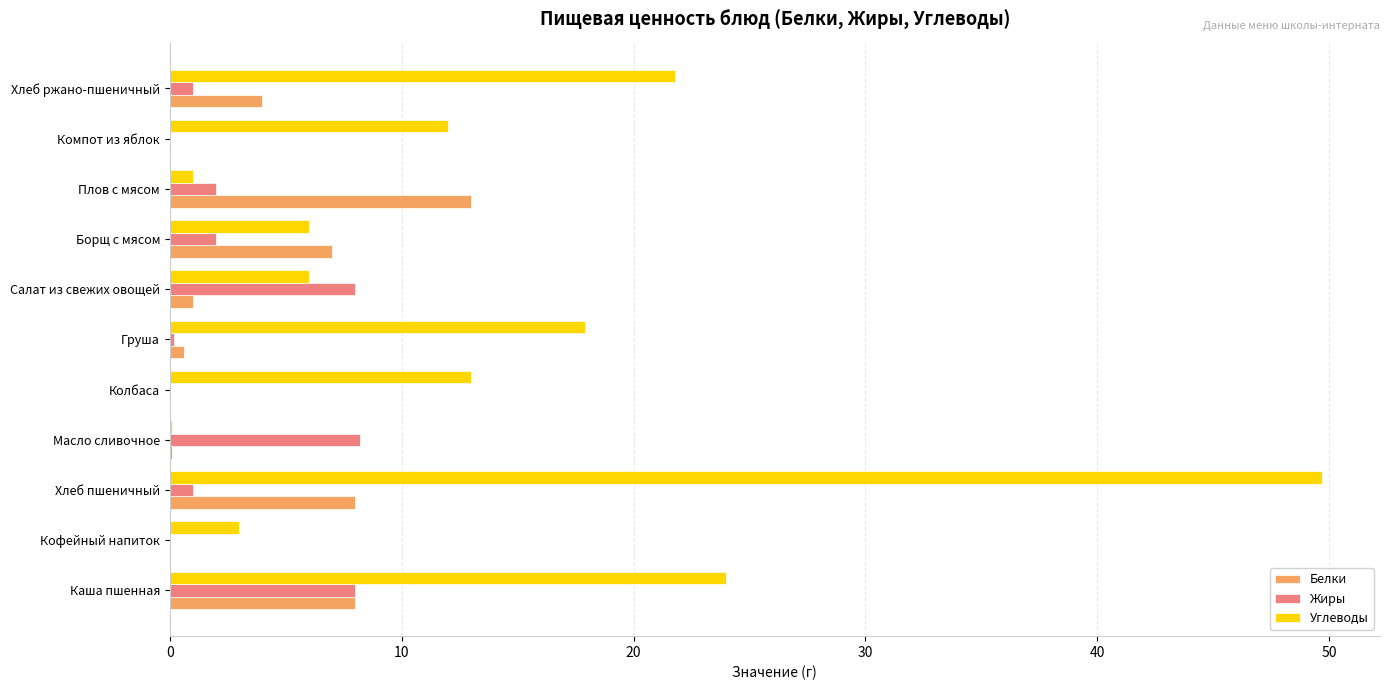

True or false: Углеводы has a value of 17.9 at Груша.

True